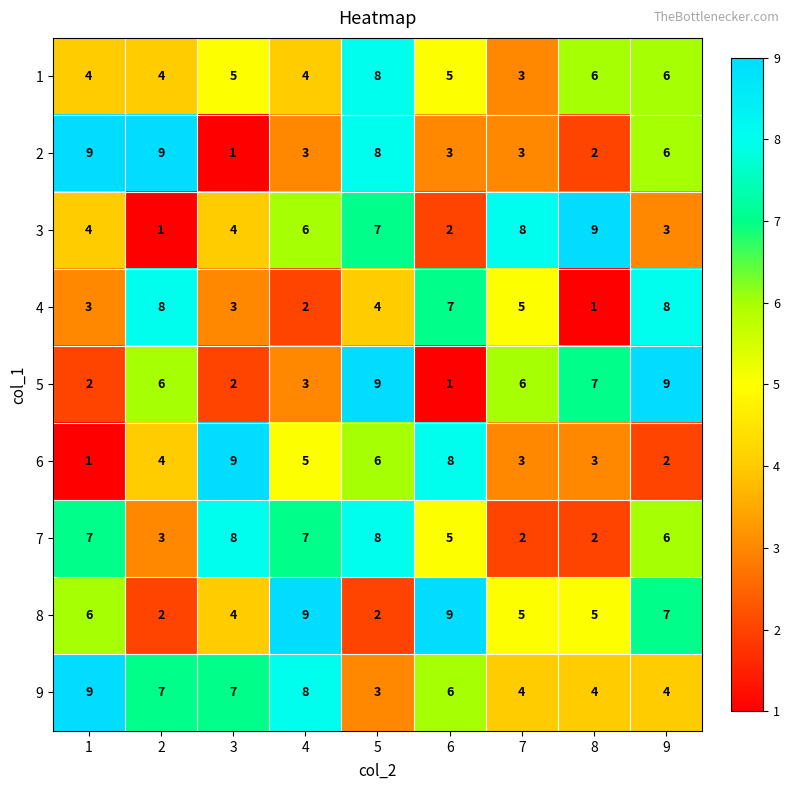

At how many categories does at least one series exceed 3?

9